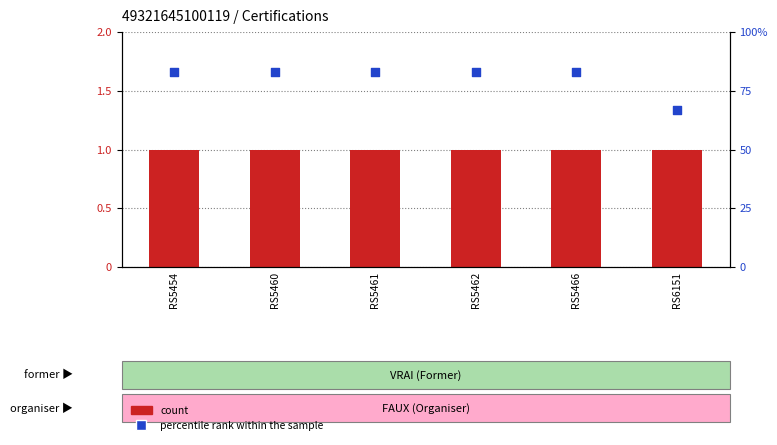

Which series has the largest total across all categories?

percentile rank within the sample